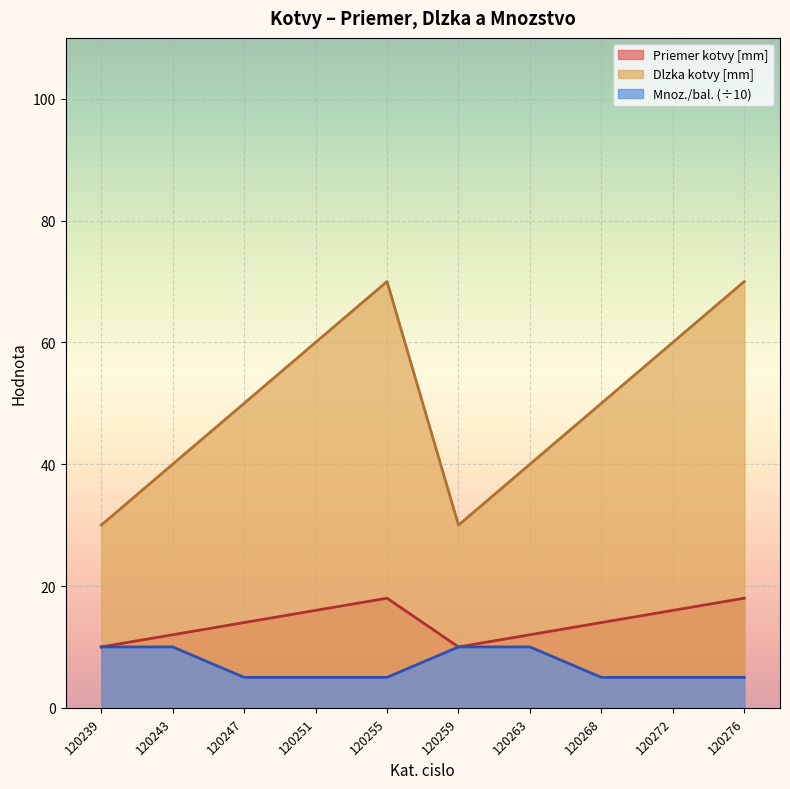

Is it true that Mnoz./bal. equals 5 at 120247?

True